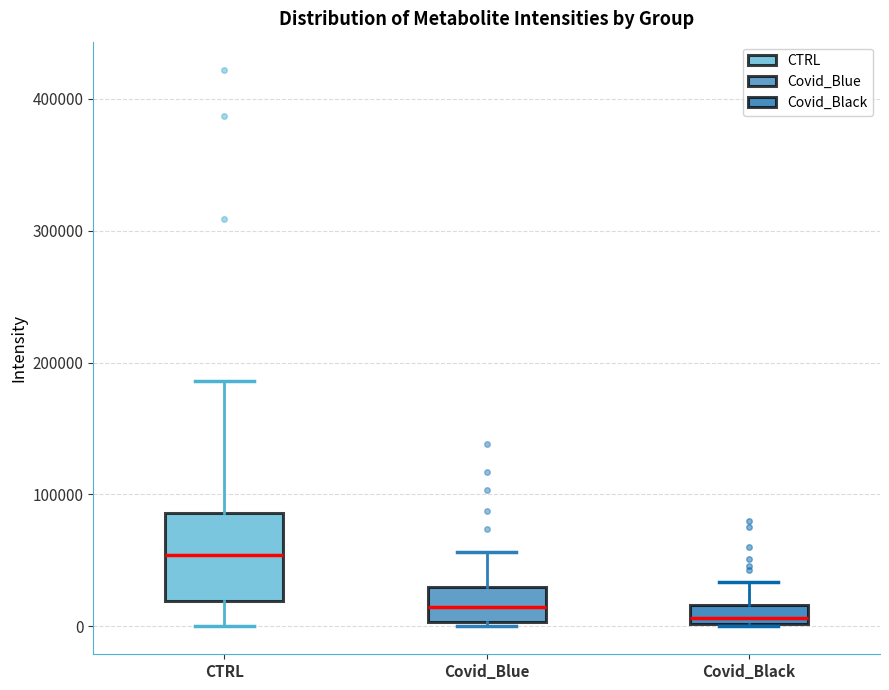

Where is the upper edge of the box for Covid_Blue on the y-axis? The values are not printed on the chart, so give them approximately, as read against the axis.

30000